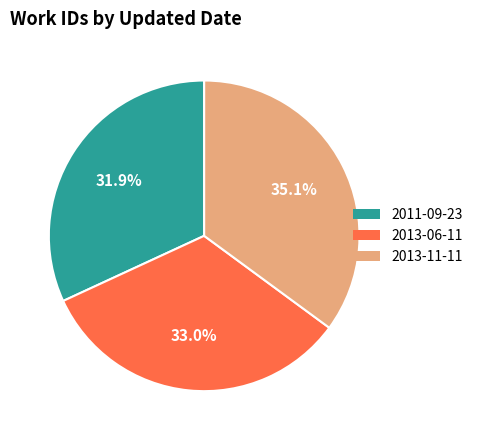

What is the total percentage of 2013-11-11 and 2013-06-11?

68.1%